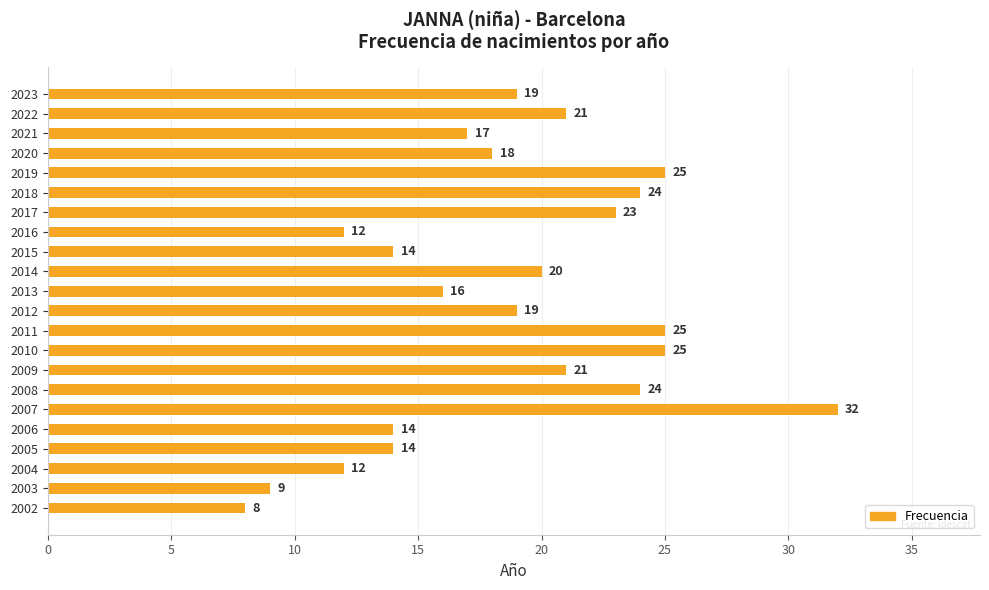

What is the average value?

19